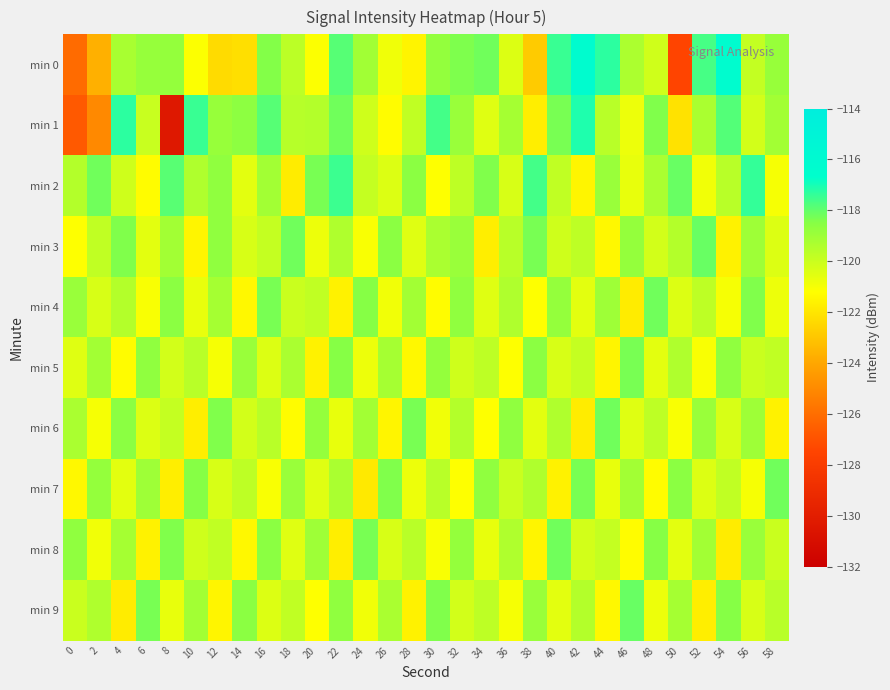

Reading left to right, list all the values displayed in this chart.

min 0: 0=-126.1	2=-123.7	4=-119.3	6=-118.8	8=-118.8	10=-121.2	12=-122.3	14=-122.2	16=-118.4	18=-119.7	20=-121.2	22=-117.9	24=-119.1	26=-120.9	28=-121.6	30=-118.7	32=-118.4	34=-118.2	36=-120.4	38=-122.9	40=-117.5	42=-116.3	44=-117.3	46=-119.3	48=-120.1	50=-127.5	52=-117.6	54=-116.3	56=-119.9	58=-118.9
min 1: 0=-126.8	2=-125.1	4=-117.3	6=-120.0	8=-130.4	10=-117.5	12=-118.9	14=-118.6	16=-117.8	18=-119.6	20=-119.5	22=-118.2	24=-120.1	26=-121.3	28=-119.8	30=-117.6	32=-118.9	34=-120.5	36=-119.2	38=-121.7	40=-118.3	42=-117.1	44=-119.6	46=-120.8	48=-118.4	50=-122.1	52=-119.3	54=-117.8	56=-120.2	58=-119.1
min 2: 0=-119.5	2=-118.2	4=-120.1	6=-121.3	8=-117.9	10=-119.4	12=-118.7	14=-120.6	16=-119.1	18=-121.8	20=-118.3	22=-117.5	24=-119.9	26=-120.4	28=-118.6	30=-121.2	32=-119.7	34=-118.4	36=-120.3	38=-117.6	40=-119.8	42=-121.5	44=-118.9	46=-120.7	48=-119.3	50=-118.1	52=-120.9	54=-119.6	56=-117.4	58=-121.0
min 3: 0=-121.2	2=-119.8	4=-118.4	6=-120.6	8=-119.1	10=-121.5	12=-118.7	14=-120.3	16=-119.9	18=-118.2	20=-120.8	22=-119.4	24=-121.1	26=-118.6	28=-120.5	30=-119.3	32=-118.9	34=-121.7	36=-119.6	38=-118.3	40=-120.1	42=-119.7	44=-121.4	46=-118.8	48=-120.2	50=-119.5	52=-118.1	54=-121.6	56=-119.0	58=-120.4
min 4: 0=-118.9	2=-120.3	4=-119.5	6=-121.1	8=-118.6	10=-120.7	12=-119.2	14=-121.4	16=-118.3	18=-120.0	20=-119.8	22=-121.6	24=-118.5	26=-120.9	28=-119.1	30=-121.3	32=-118.7	34=-120.5	36=-119.4	38=-121.2	40=-118.8	42=-120.6	44=-119.0	46=-121.8	48=-118.2	50=-120.4	52=-119.7	54=-121.0	56=-118.4	58=-120.8
min 5: 0=-120.5	2=-119.1	4=-121.3	6=-118.7	8=-120.2	10=-119.6	12=-121.0	14=-118.9	16=-120.4	18=-119.3	20=-121.6	22=-118.5	24=-120.8	26=-119.2	28=-121.4	30=-118.8	32=-120.1	34=-119.7	36=-121.2	38=-118.6	40=-120.3	42=-119.9	44=-121.5	46=-118.3	48=-120.6	50=-119.4	52=-121.1	54=-118.7	56=-120.0	58=-119.8
min 6: 0=-119.3	2=-121.0	4=-118.6	6=-120.4	8=-119.9	10=-121.7	12=-118.4	14=-120.2	16=-119.6	18=-121.3	20=-118.8	22=-120.7	24=-119.1	26=-121.5	28=-118.3	30=-120.9	32=-119.5	34=-121.2	36=-118.7	38=-120.6	40=-119.4	42=-121.8	44=-118.2	46=-120.5	48=-119.7	50=-121.1	52=-118.9	54=-120.3	56=-119.0	58=-121.6
min 7: 0=-121.4	2=-118.8	4=-120.6	6=-119.0	8=-121.7	10=-118.5	12=-120.3	14=-119.7	16=-121.1	18=-118.9	20=-120.5	22=-119.3	24=-121.9	26=-118.4	28=-120.8	30=-119.6	32=-121.2	34=-118.7	36=-120.0	38=-119.4	40=-121.6	42=-118.3	44=-120.7	46=-119.1	48=-121.3	50=-118.6	52=-120.4	54=-119.8	56=-121.0	58=-118.2
min 8: 0=-118.7	2=-120.9	4=-119.2	6=-121.6	8=-118.4	10=-120.1	12=-119.8	14=-121.4	16=-118.6	18=-120.5	20=-119.0	22=-121.7	24=-118.3	26=-120.3	28=-119.6	30=-121.1	32=-118.8	34=-120.7	36=-119.4	38=-121.5	40=-118.2	42=-120.2	44=-119.9	46=-121.3	48=-118.5	50=-120.6	52=-119.1	54=-121.8	56=-118.9	58=-120.0
min 9: 0=-120.0	2=-119.4	4=-121.8	6=-118.3	8=-120.7	10=-119.1	12=-121.5	14=-118.6	16=-120.4	18=-119.8	20=-121.2	22=-118.7	24=-120.9	26=-119.3	28=-121.6	30=-118.4	32=-120.2	34=-119.7	36=-121.0	38=-118.9	40=-120.6	42=-119.5	44=-121.4	46=-118.1	48=-120.8	50=-119.2	52=-121.7	54=-118.5	56=-120.3	58=-119.6